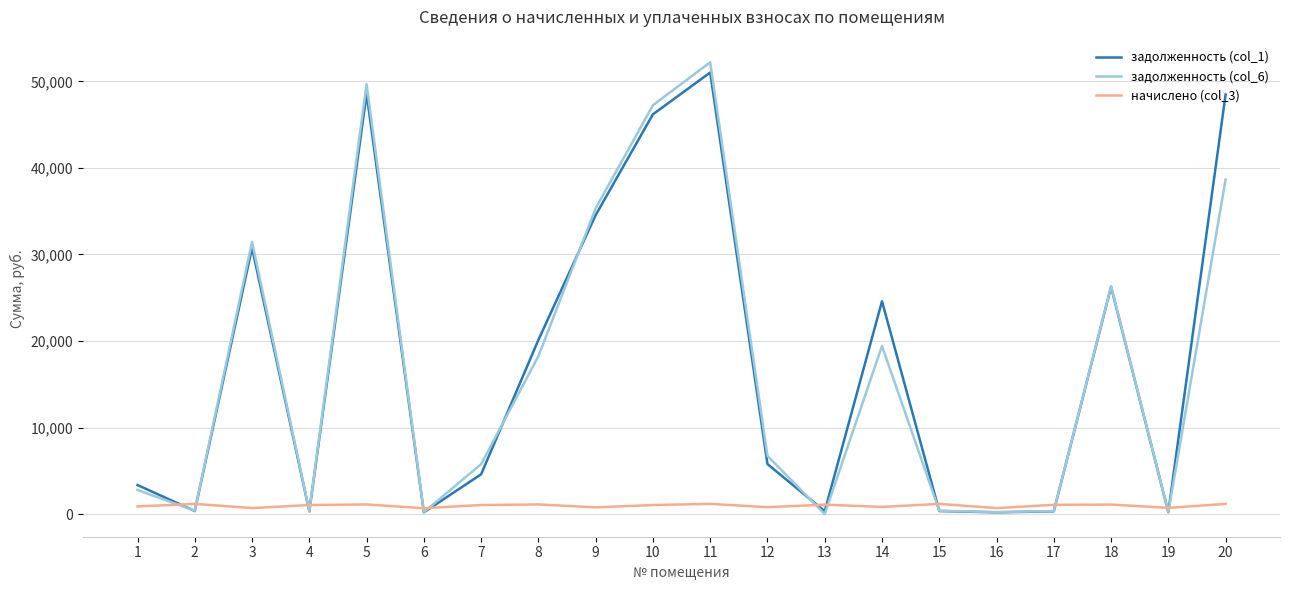

At which label does задолженность (col_1) first exceed 5787?

3